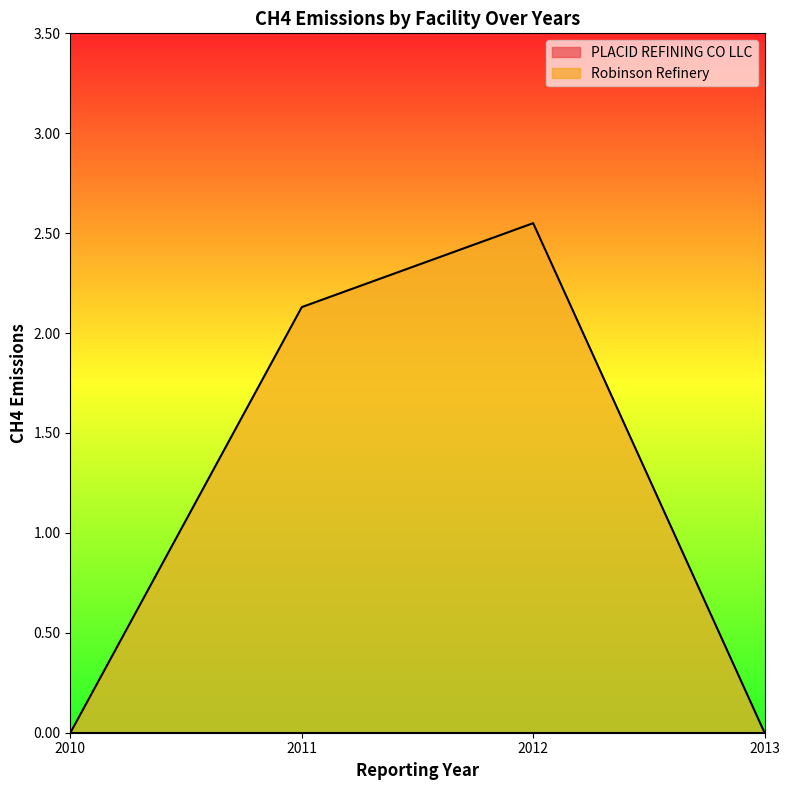

How many interior local peaks (higher than both neighbors) does the data have?

1